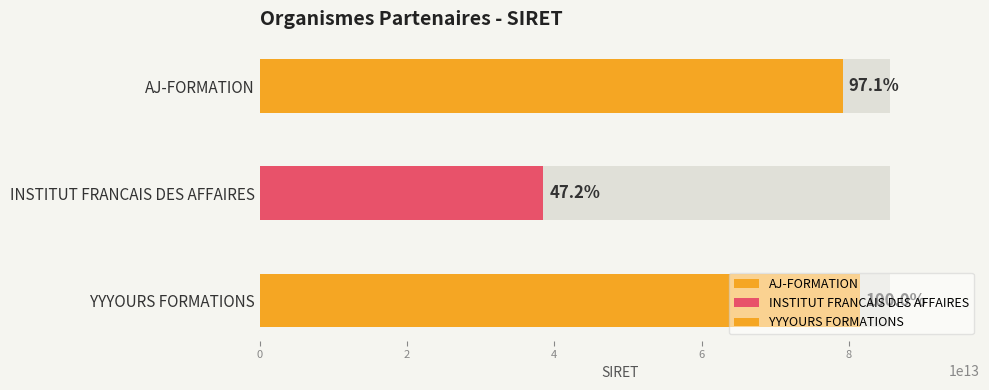

What is the change in value from INSTITUT FRANCAIS DES AFFAIRES to YYYOURS FORMATIONS?

+43020473299964